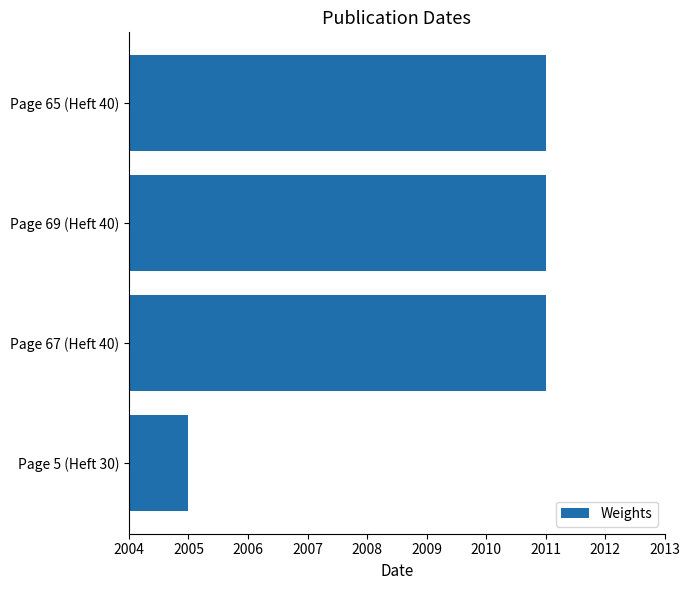

What is the difference between the second highest and minimum values?

6